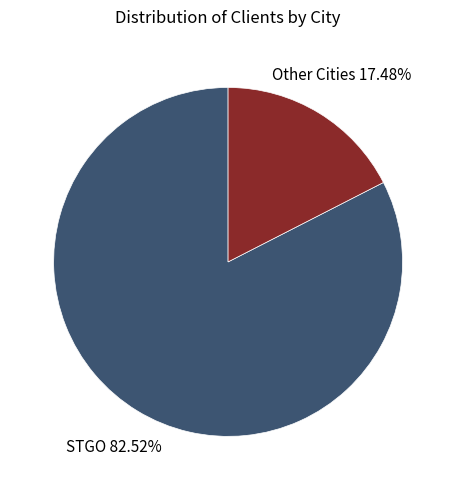

What is the ratio of the value at STGO to the value at Other Cities?

4.7